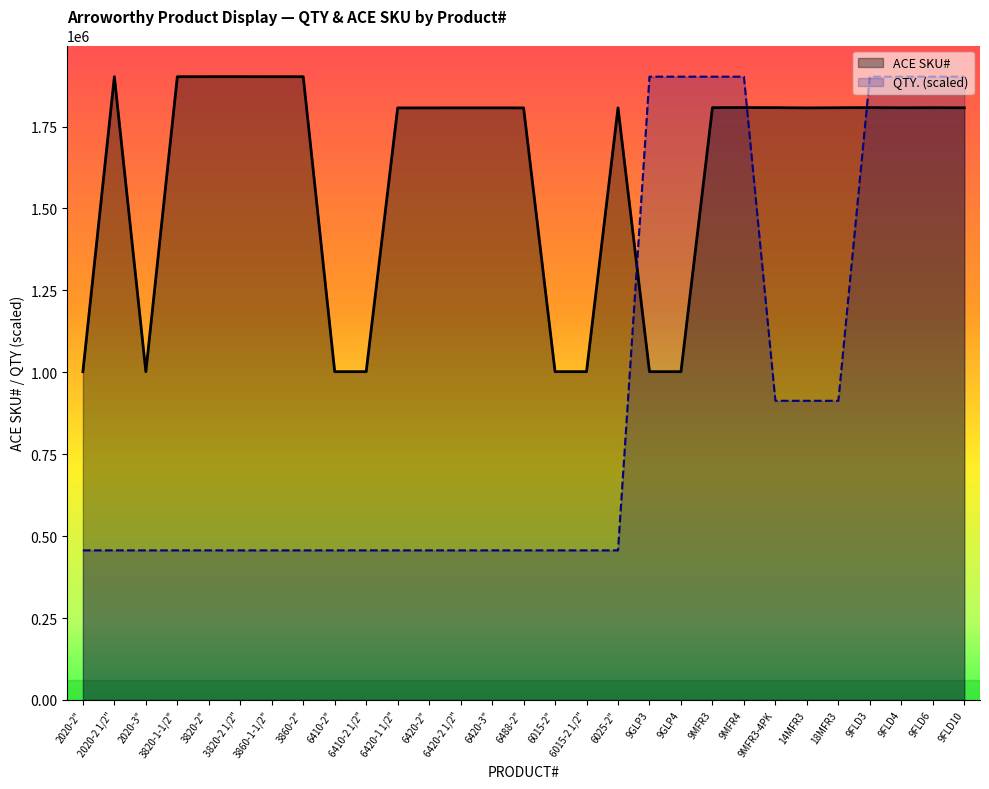

List the series in order of their overall mean, lowest first.

QTY. (scaled), ACE SKU#